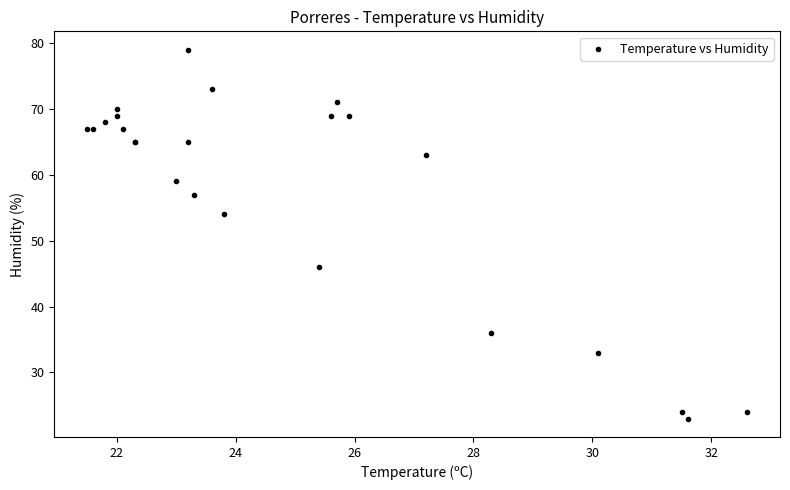

What Y value in the scatter plot is closest to 51?

54